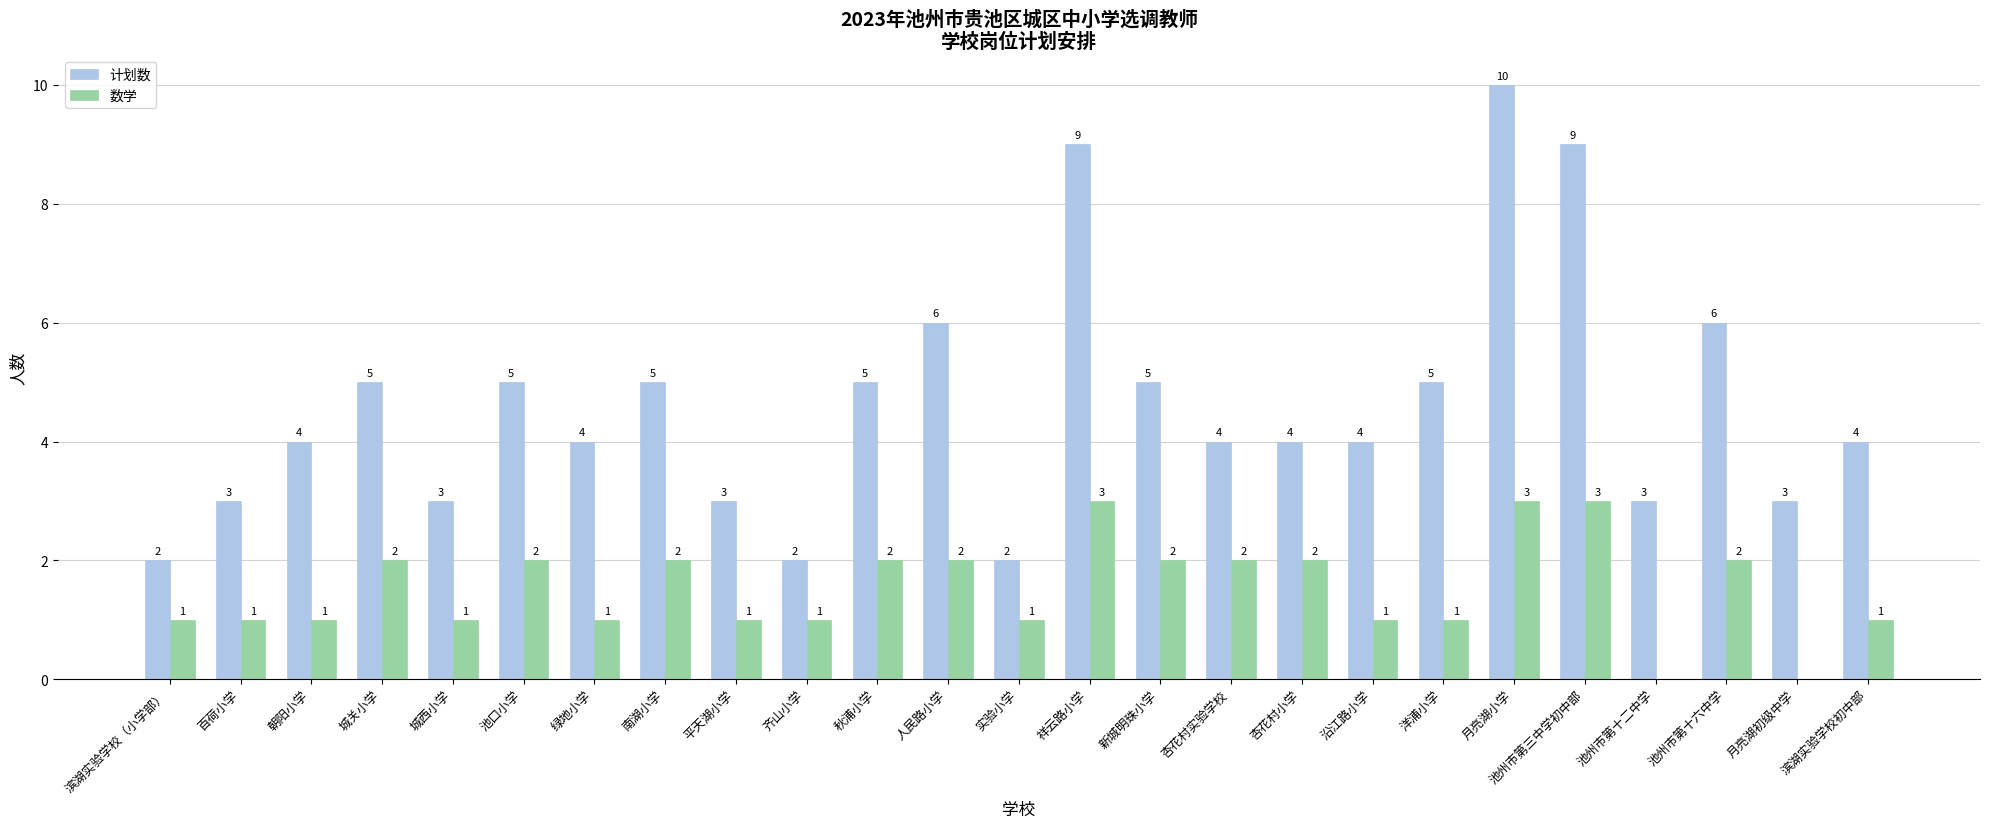

Is it true that 计划数 equals 5 at 月亮湖小学?

False